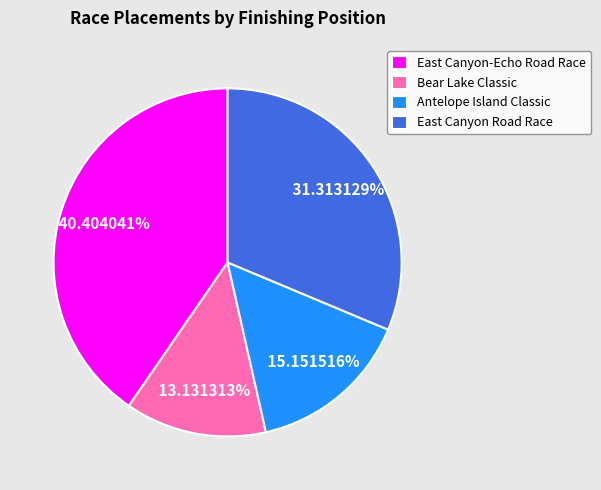

Combined, what portion of the pie is Antelope Island Classic and East Canyon Road Race?

46.5%